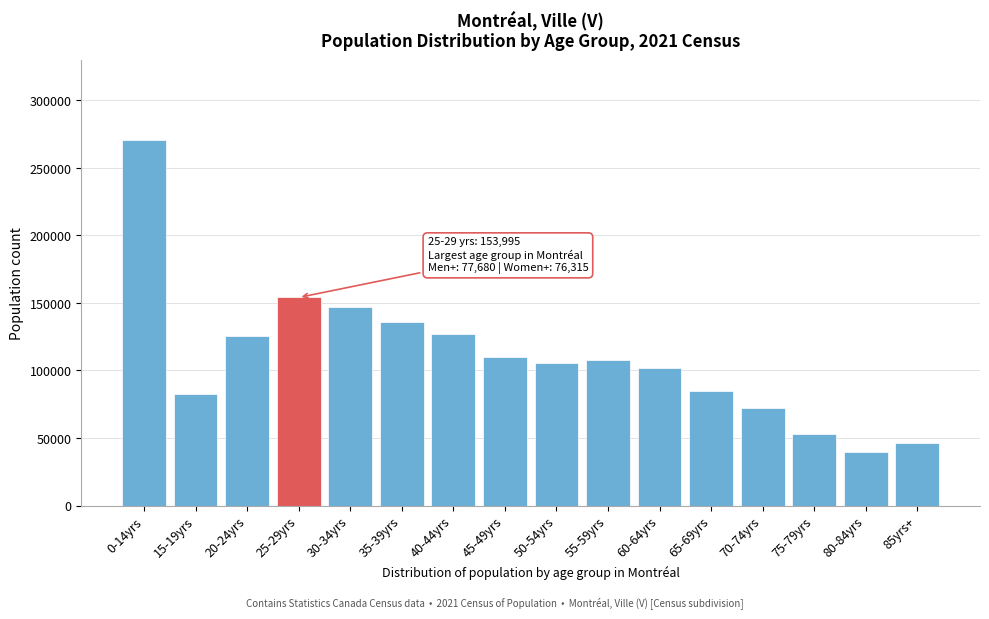

Reading left to right, what are all the values shown in this chart?

270430	82475	125235	153995	146855	135880	127165	110130	105545	108040	101725	85025	72300	52720	39395	46035